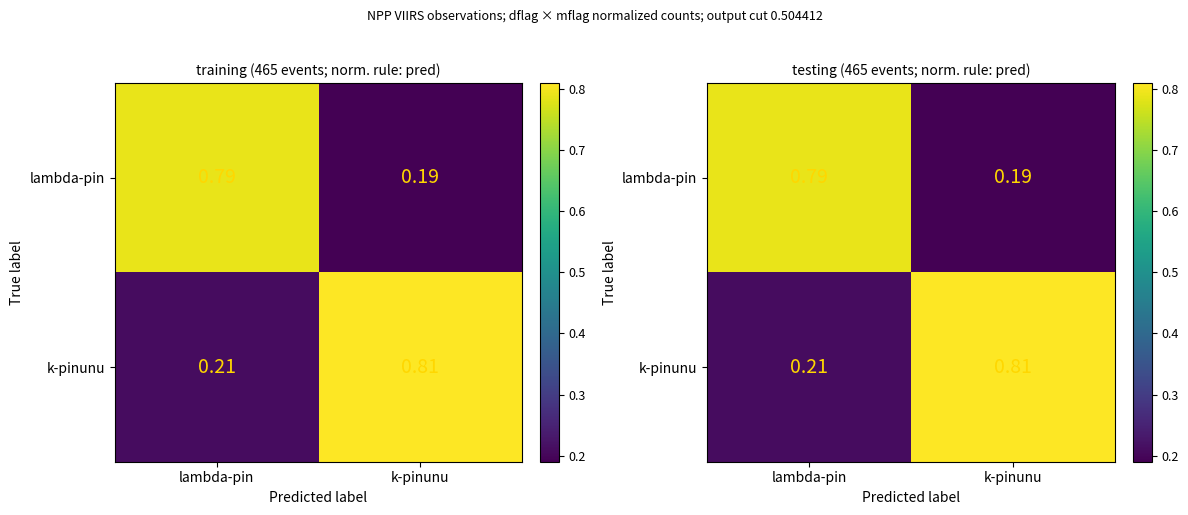

How many categories are shown in the chart?

2